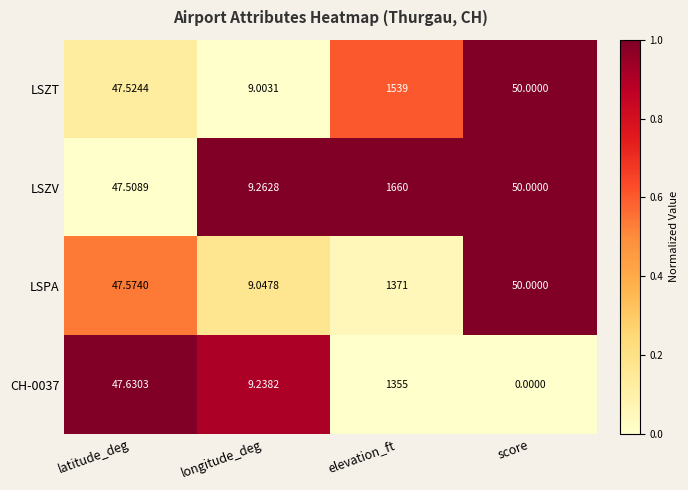

Rank the categories by LSZV value from lowest to highest.

longitude_deg, latitude_deg, score, elevation_ft